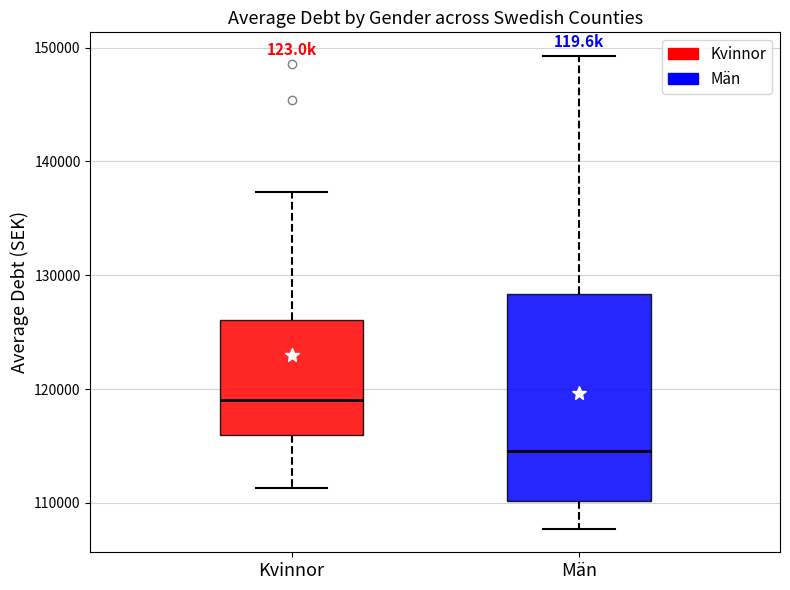

Which box's median line is the highest?

Kvinnor